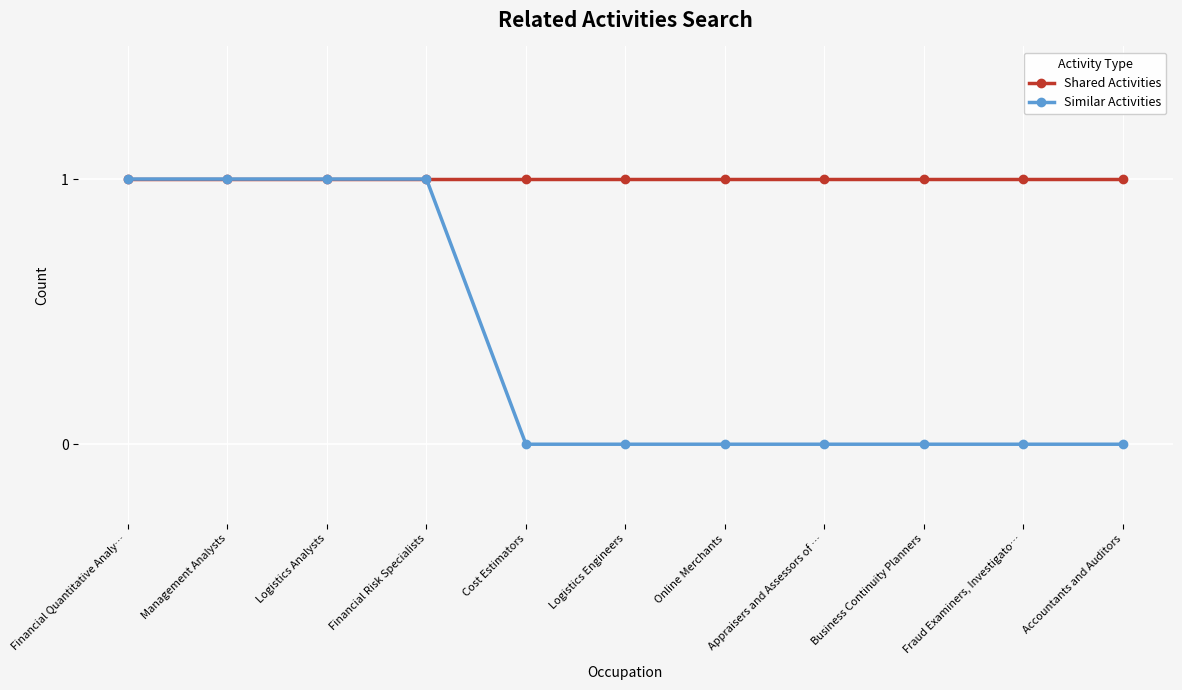

Reading left to right, transcribe all the data shown in this chart.

Shared Activities: 1	1	1	1	1	1	1	1	1	1	1
Similar Activities: 1	1	1	1	0	0	0	0	0	0	0